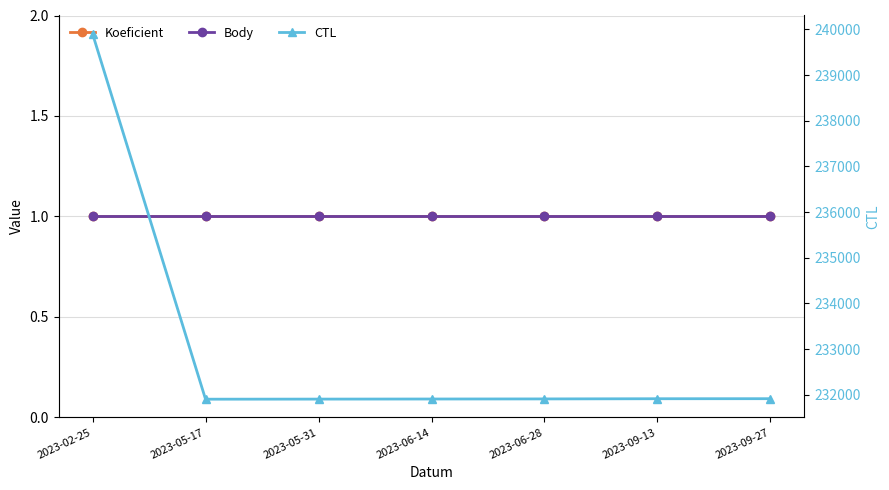

Which series has the largest total across all categories?

CTL